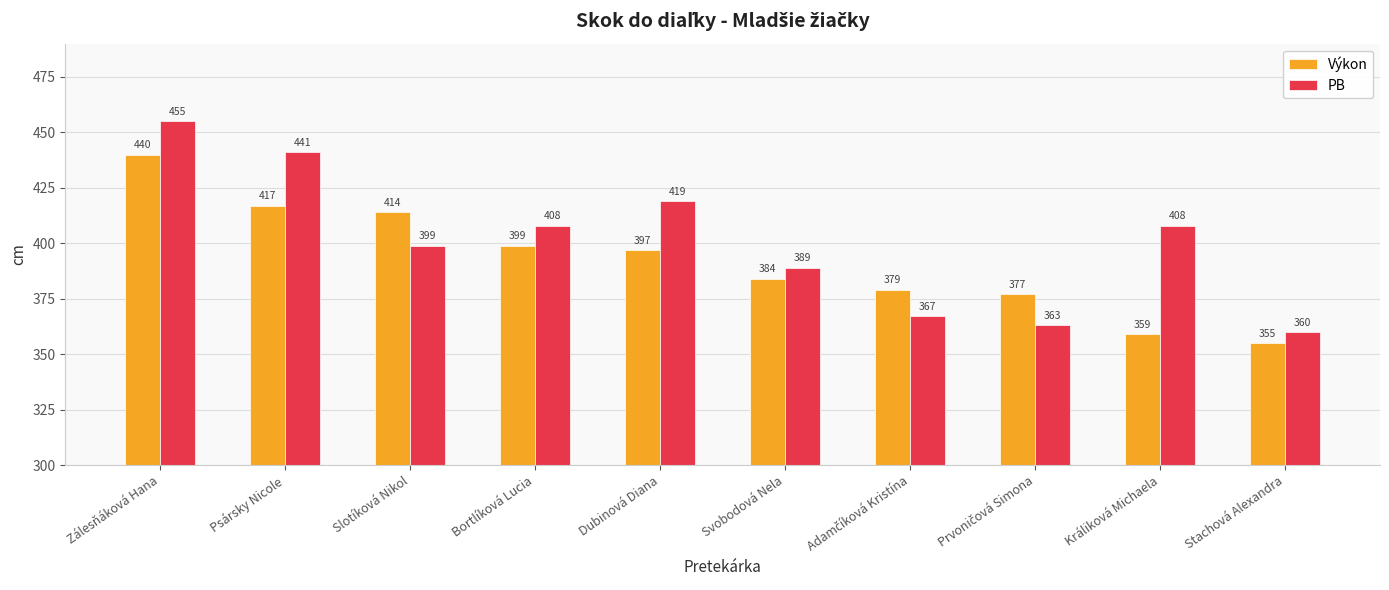

Between Dubinová Diana and Králiková Michaela, which series saw the biggest shift?

Výkon